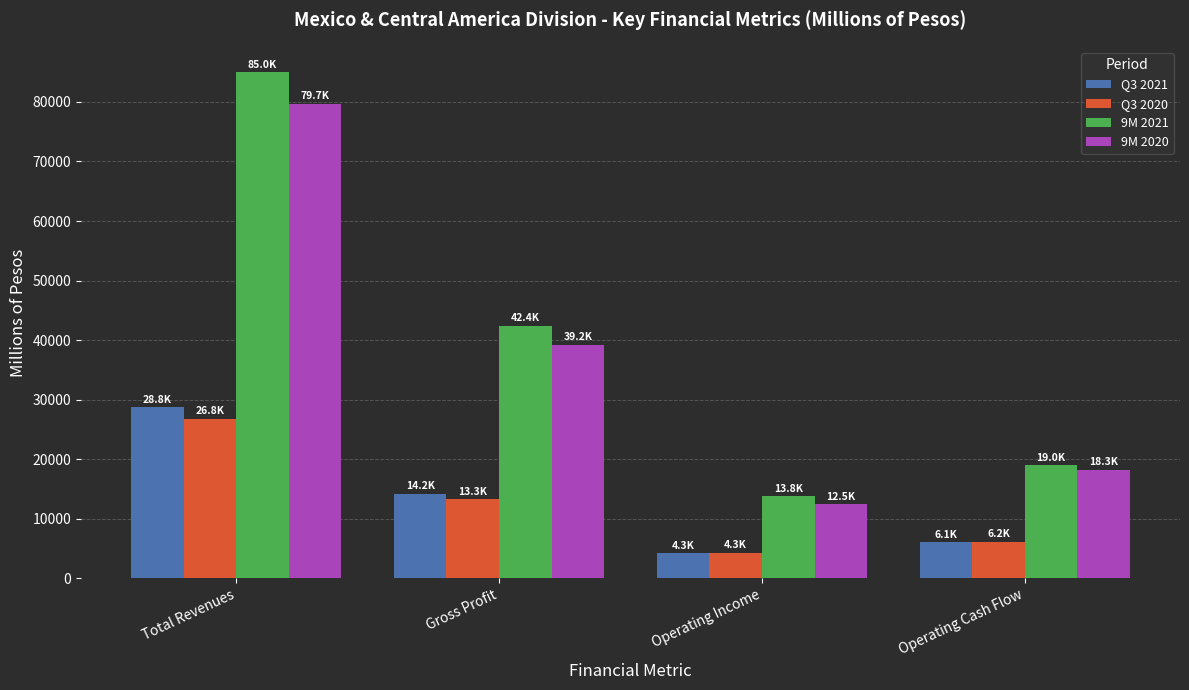

How many groups of bars are there?

4